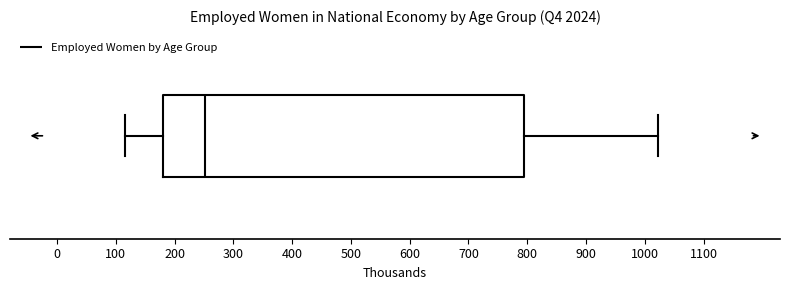

Read this box plot against the x-axis: the position of the median line, the range covered by the box, and the ends of both whiskers. The values are not printed on the chart, so give them approximately, as read against the axis.

median 250, box 180 to 790, whiskers 110 to 1020